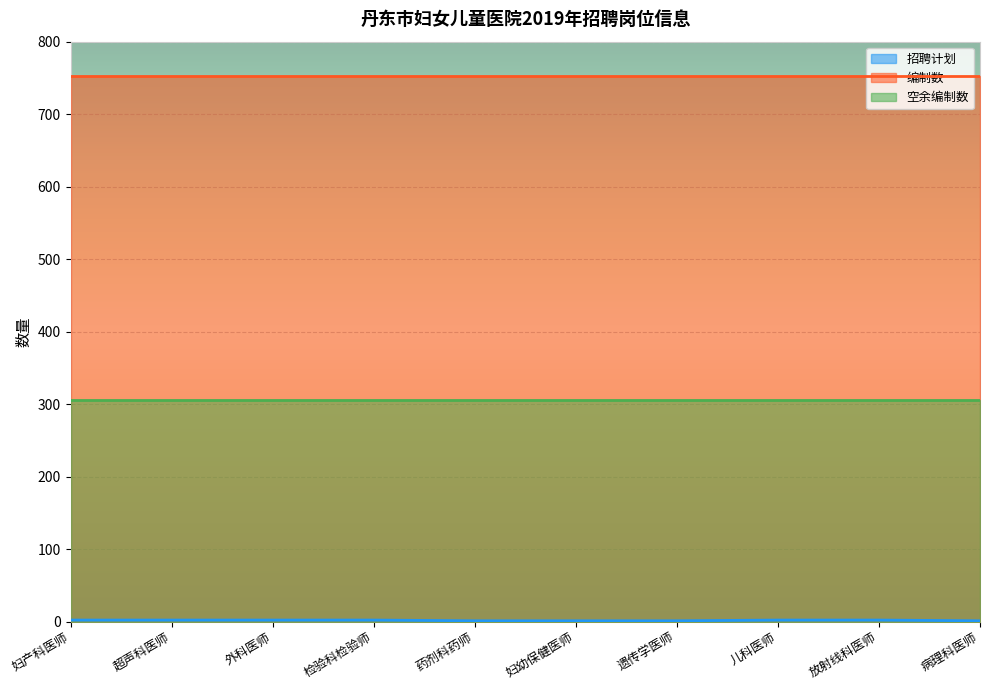

Reading left to right, transcribe all the data shown in this chart.

招聘计划: 2	2	2	2	1	1	1	2	2	1
编制数: 752	752	752	752	752	752	752	752	752	752
空余编制数: 306	306	306	306	306	306	306	306	306	306